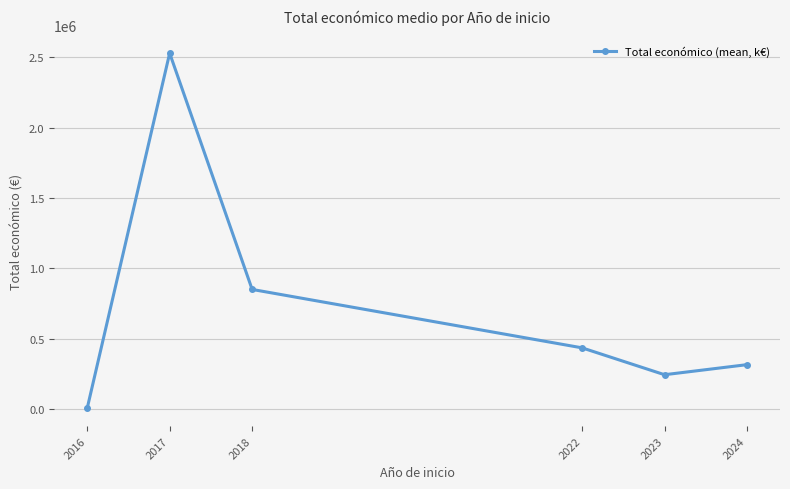

Reading left to right, what are all the values shown in this chart?

4000.0	2529220.8	849223.1	433948.0	242806.0	314368.0